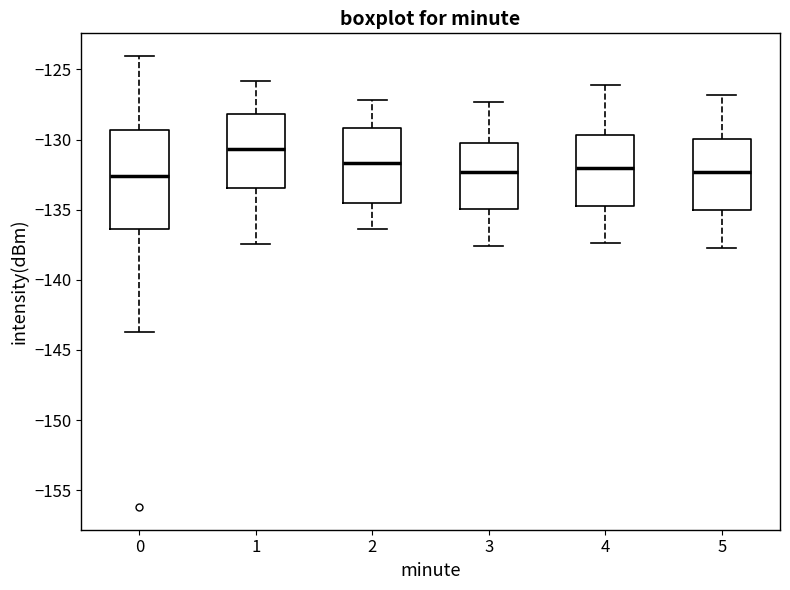

Reading left to right, transcribe this box plot: for each box, give where its median line is, the range the box spans, and where its two whiskers end, as read against the y-axis. The values are not printed on the chart, so give them approximately, as read against the axis.

0: median -132.5, box -136.5 to -129.5, whiskers -143.5 to -124.0
1: median -130.5, box -133.5 to -128.0, whiskers -137.5 to -126.0
2: median -131.5, box -134.5 to -129.0, whiskers -136.5 to -127.0
3: median -132.5, box -135.0 to -130.0, whiskers -137.5 to -127.5
4: median -132.0, box -134.5 to -129.5, whiskers -137.5 to -126.0
5: median -132.5, box -135.0 to -130.0, whiskers -137.5 to -127.0